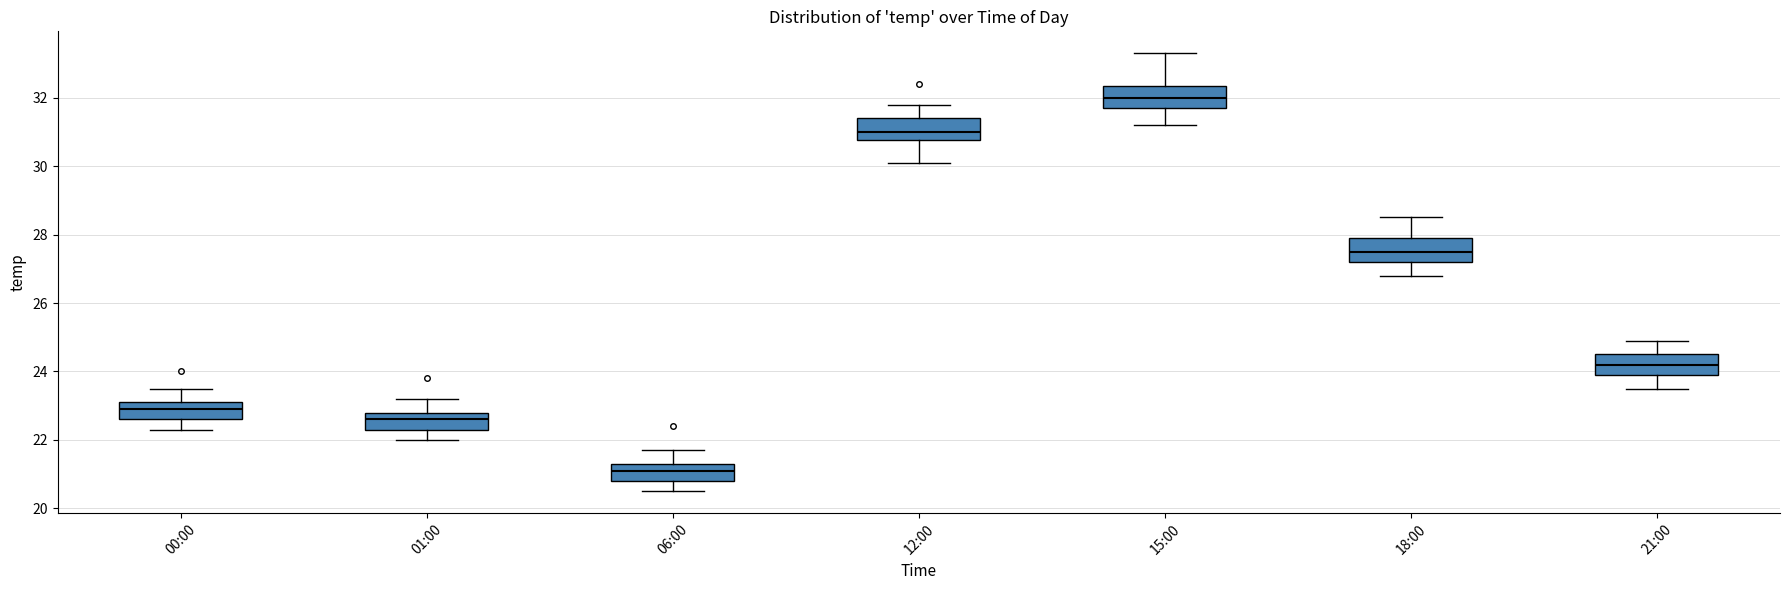

Reading left to right, transcribe this box plot: for each box, give where its median line is, the range the box spans, and where its two whiskers end, as read against the y-axis. The values are not printed on the chart, so give them approximately, as read against the axis.

00:00: median 23.0, box 22.6 to 23.2, whiskers 22.4 to 23.6
01:00: median 22.6, box 22.4 to 22.8, whiskers 22.0 to 23.2
06:00: median 21.2, box 20.8 to 21.4, whiskers 20.6 to 21.8
12:00: median 31.0, box 30.8 to 31.4, whiskers 30.2 to 31.8
15:00: median 32.0, box 31.8 to 32.4, whiskers 31.2 to 33.4
18:00: median 27.6, box 27.2 to 28.0, whiskers 26.8 to 28.6
21:00: median 24.2, box 24.0 to 24.6, whiskers 23.6 to 25.0